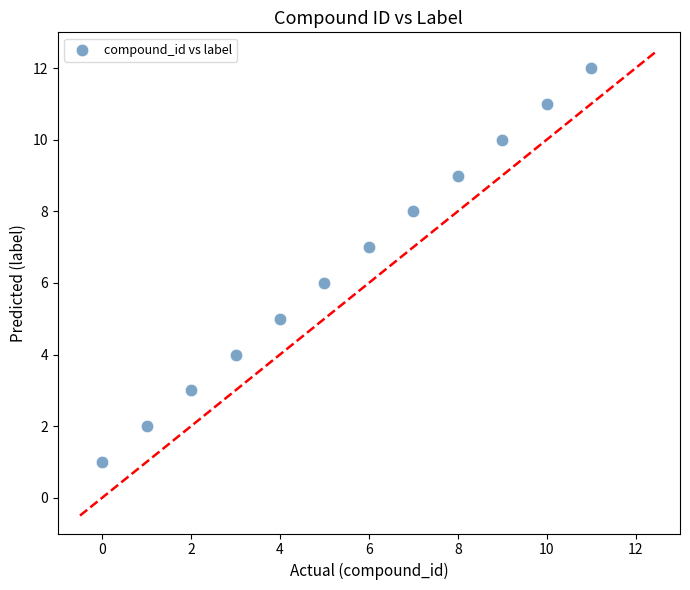

How many points are shown in the scatter plot?

12